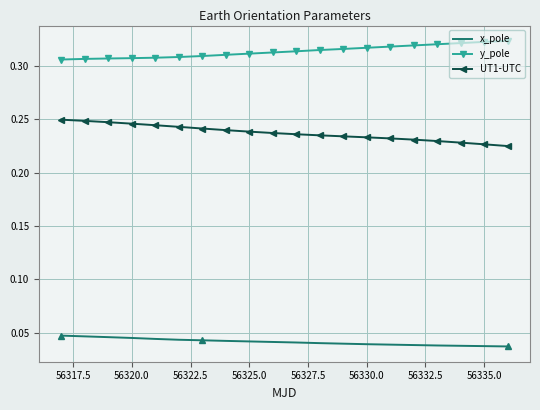

True or false: x_pole and UT1-UTC cross at least once.

False